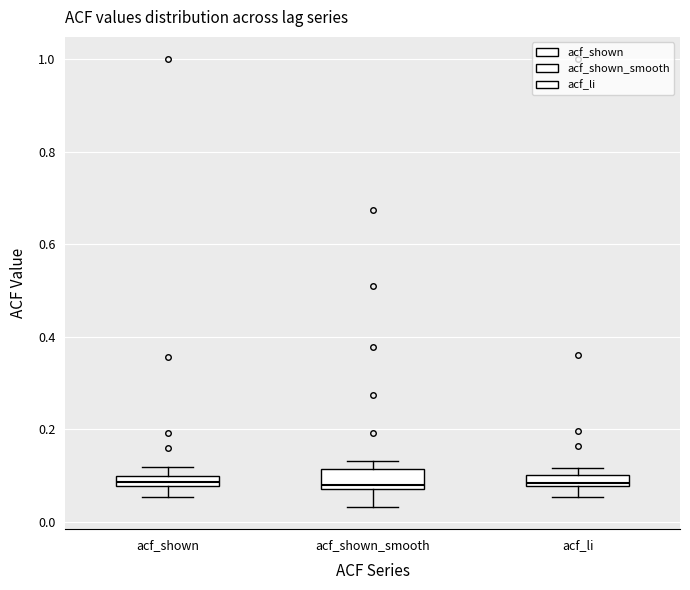

Where is the lower edge of the box for acf_shown on the y-axis? The values are not printed on the chart, so give them approximately, as read against the axis.

0.08